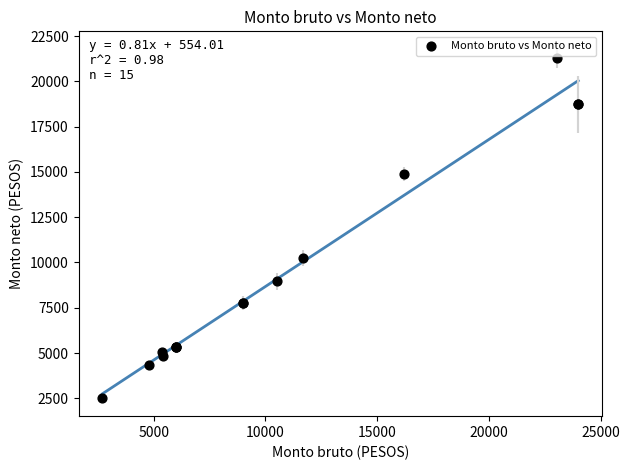

What Y value in the scatter plot is closest to 11898?

10254.7